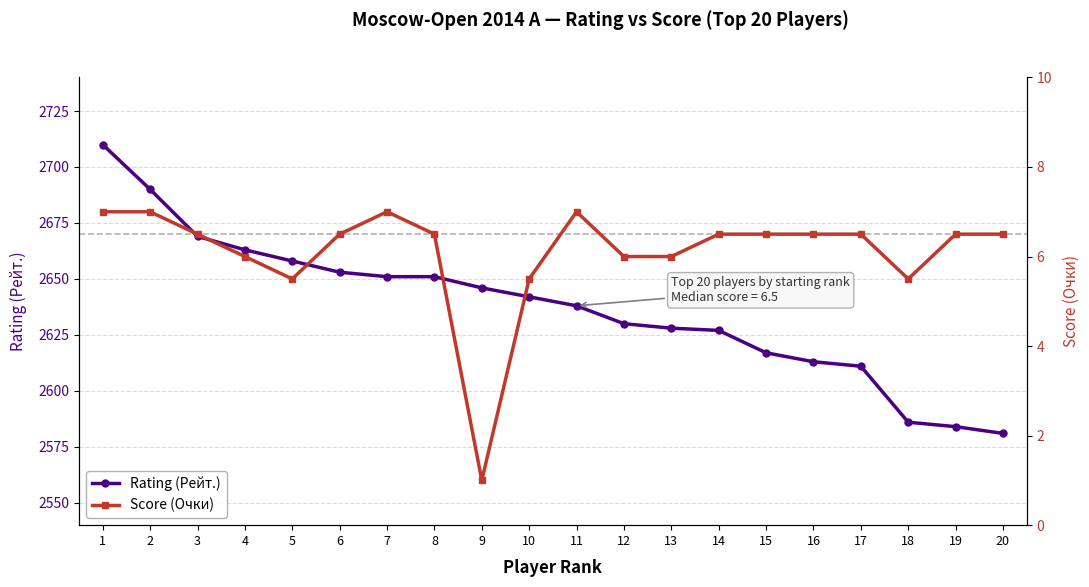

Is this an area chart (filled region under the line)?

No